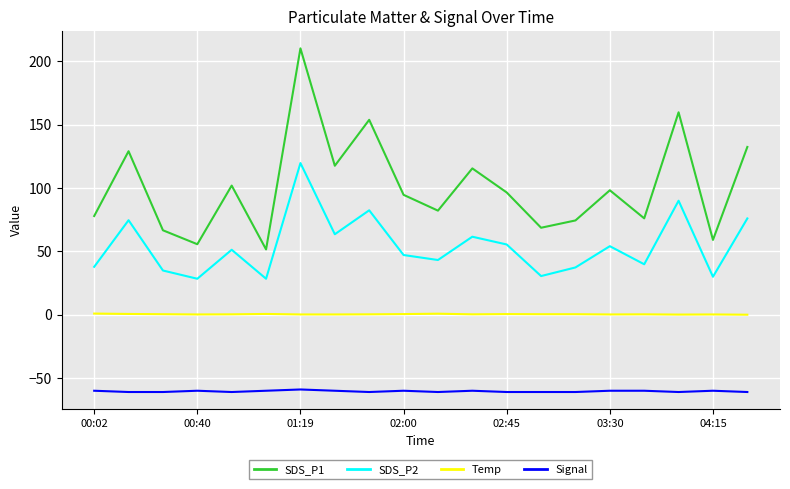

True or false: Signal and SDS_P2 cross at least once.

False